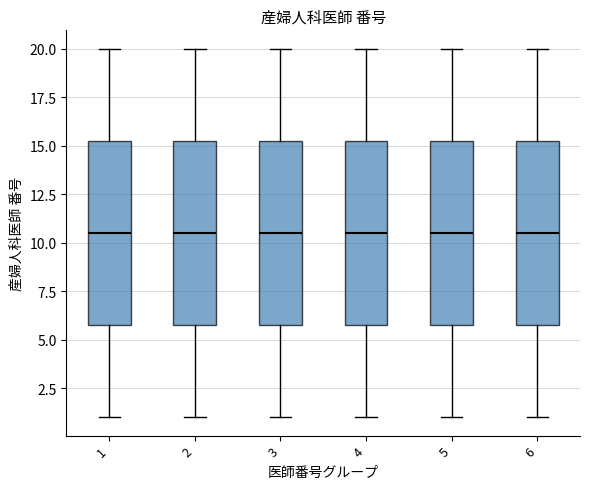

Where does the upper whisker of the box at x = 5 end on the y-axis? The values are not printed on the chart, so give them approximately, as read against the axis.

20.0